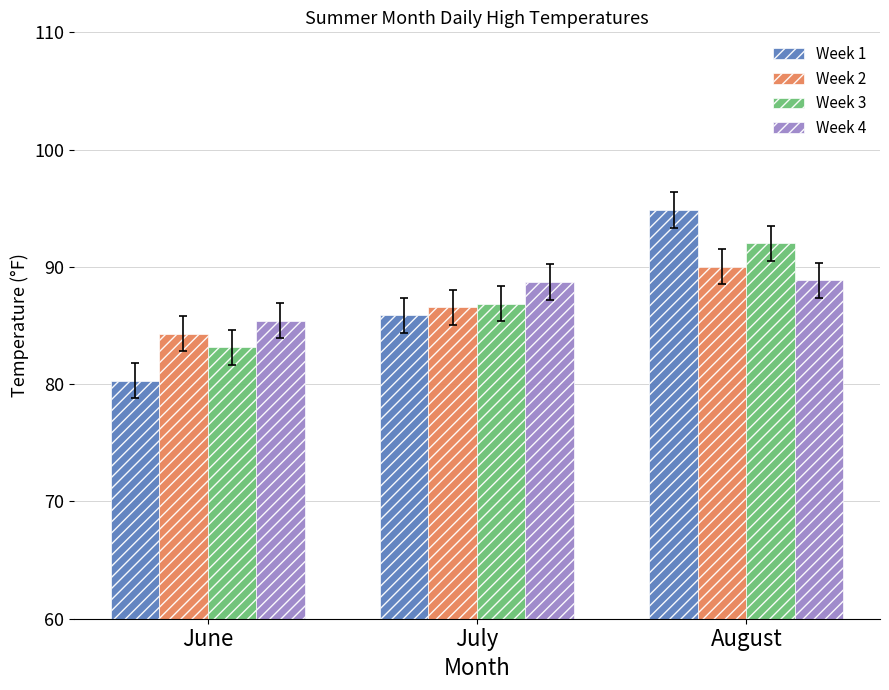

Which label corresponds to the smallest value in the chart?

June